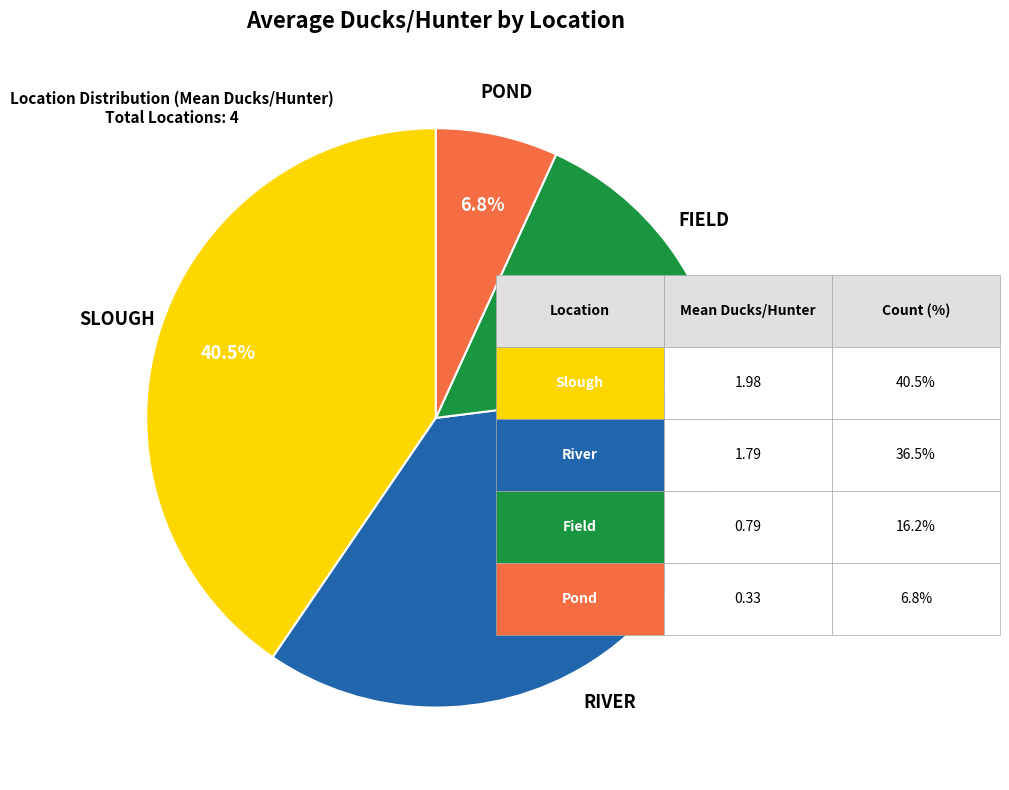

Is there a majority slice in this chart?

No